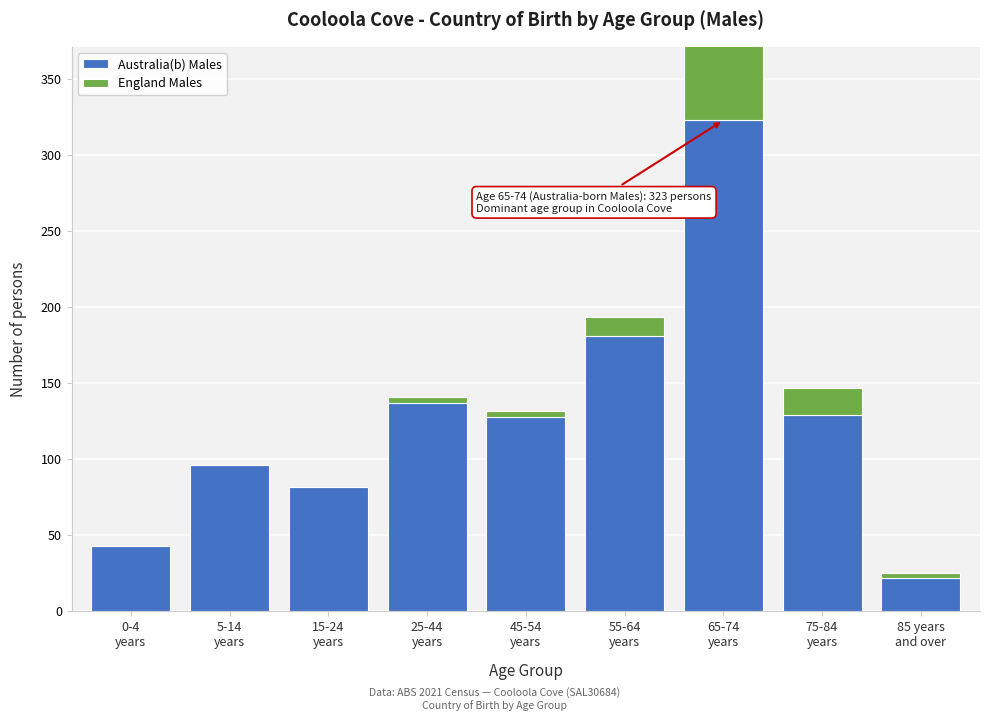

What is the maximum value for Australia(b) Males?

323